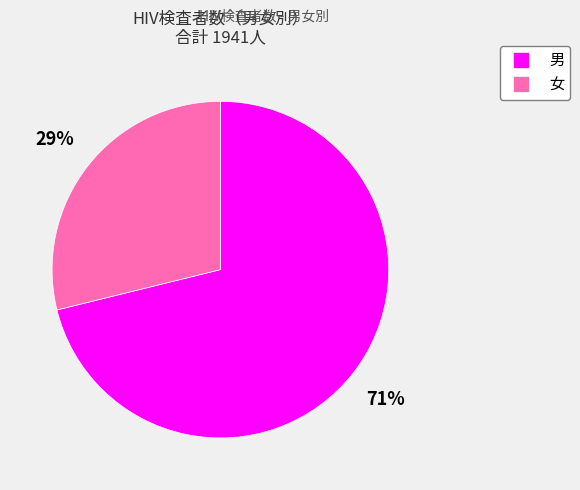

Is it true that 女 is 29% of the pie?

True